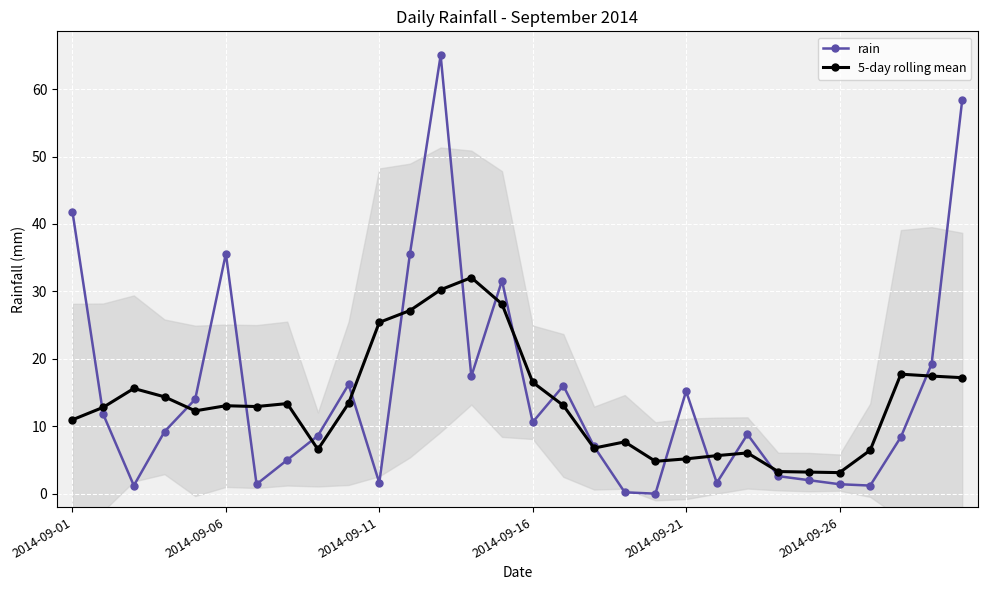

How many times do 5-day rolling mean and rain cross each other?

16